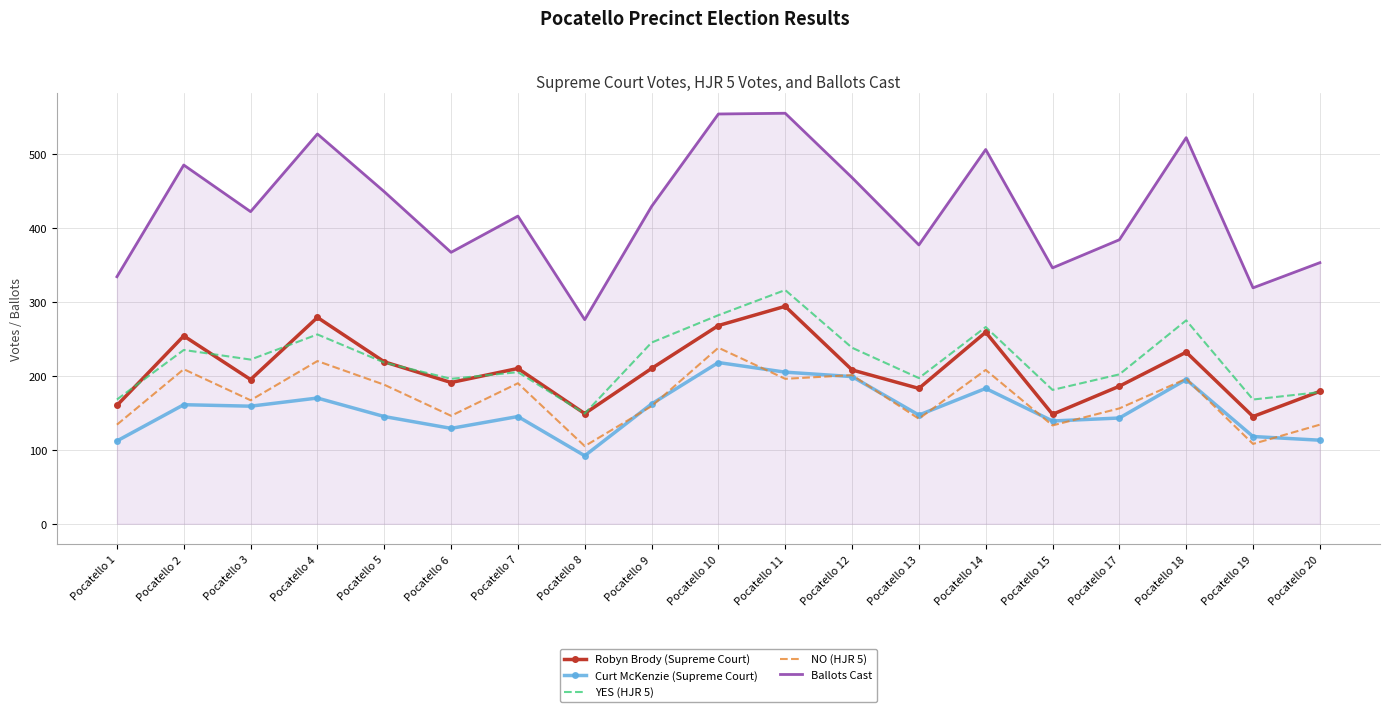

List the series in order of their peak value, highest first.

Ballots Cast, YES (HJR 5), Robyn Brody (Supreme Court), NO (HJR 5), Curt McKenzie (Supreme Court)